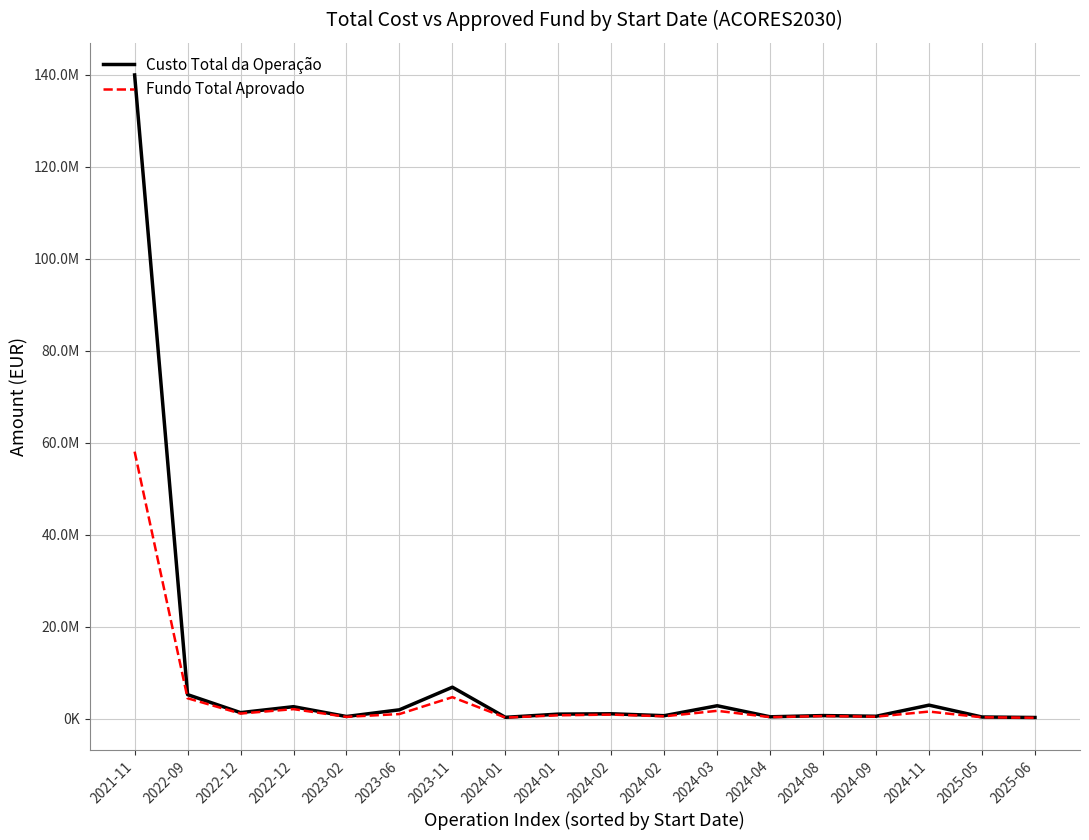

Does the chart display data point markers on the line(s)?

No